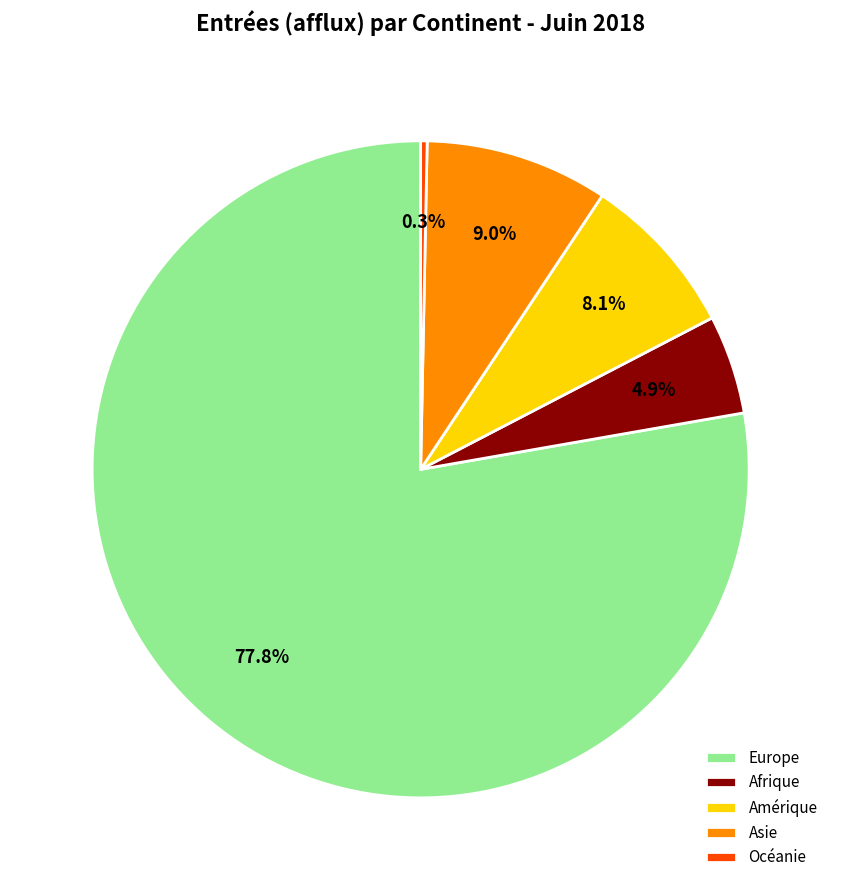

How many segments does this pie chart have?

5